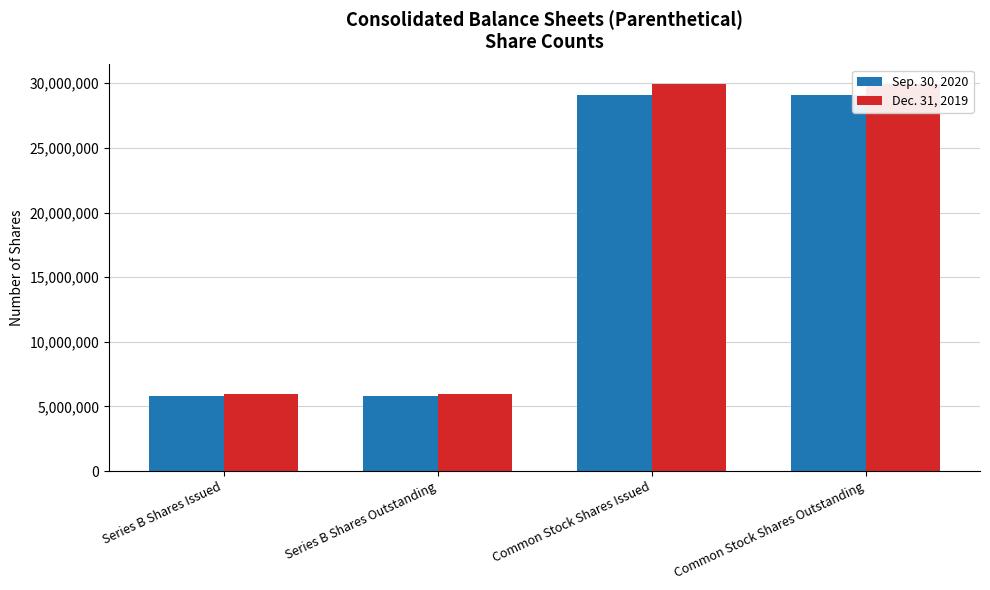

Rank the series at Series B Shares Issued from lowest to highest value.

Sep. 30, 2020, Dec. 31, 2019